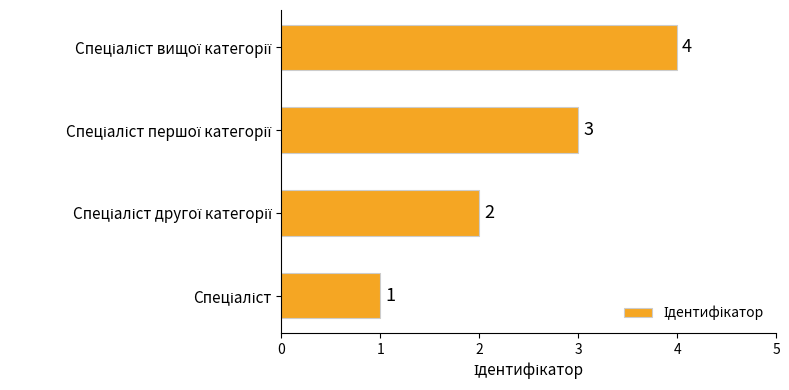

What is the sum of all values?

10